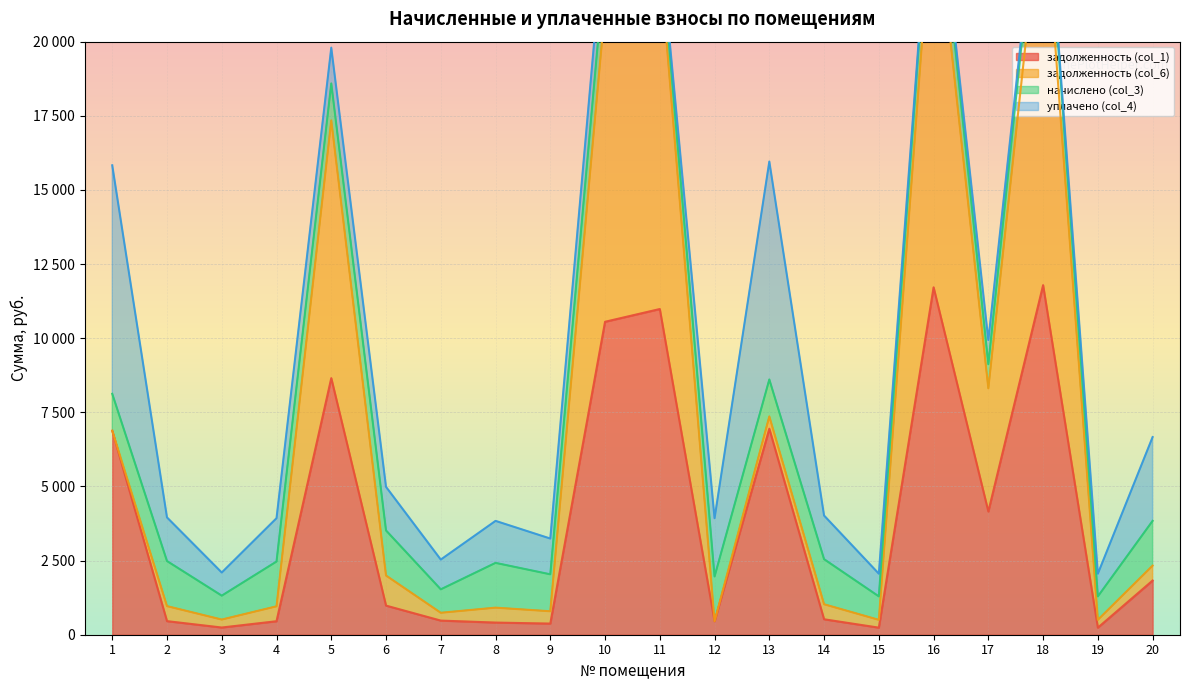

After their last crossing, which series has the higher values: задолженность (col_1) or уплачено (col_4)?

уплачено (col_4)